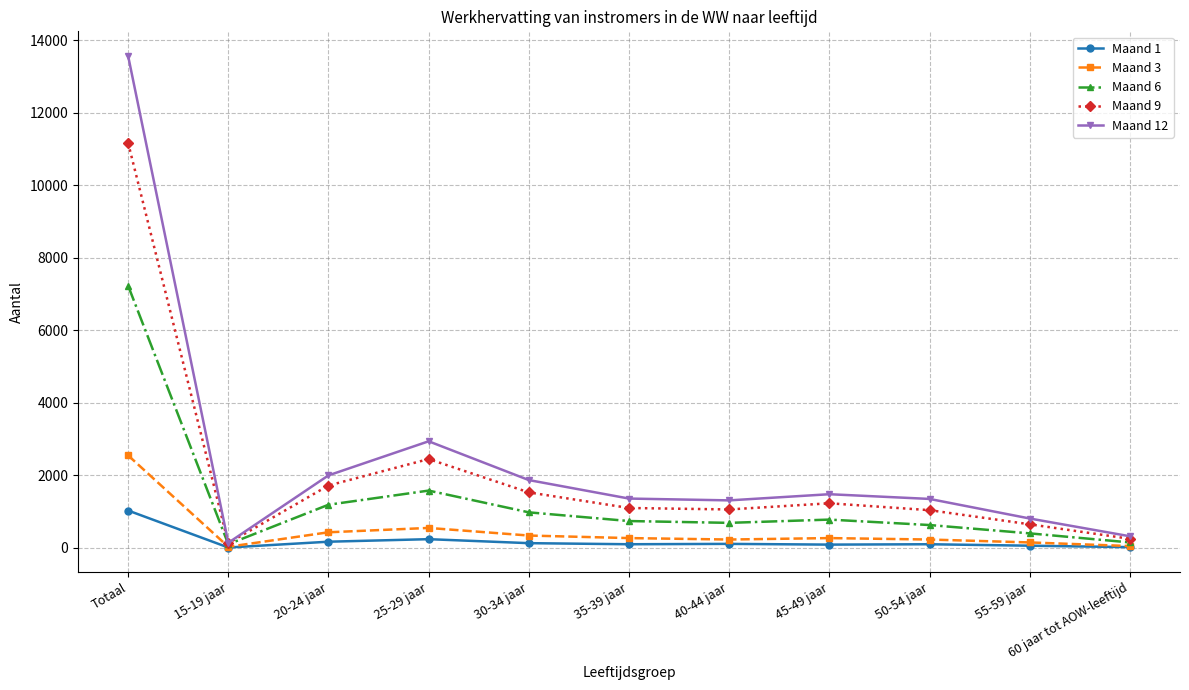

How many values in the Maand 3 series are below 270?

5